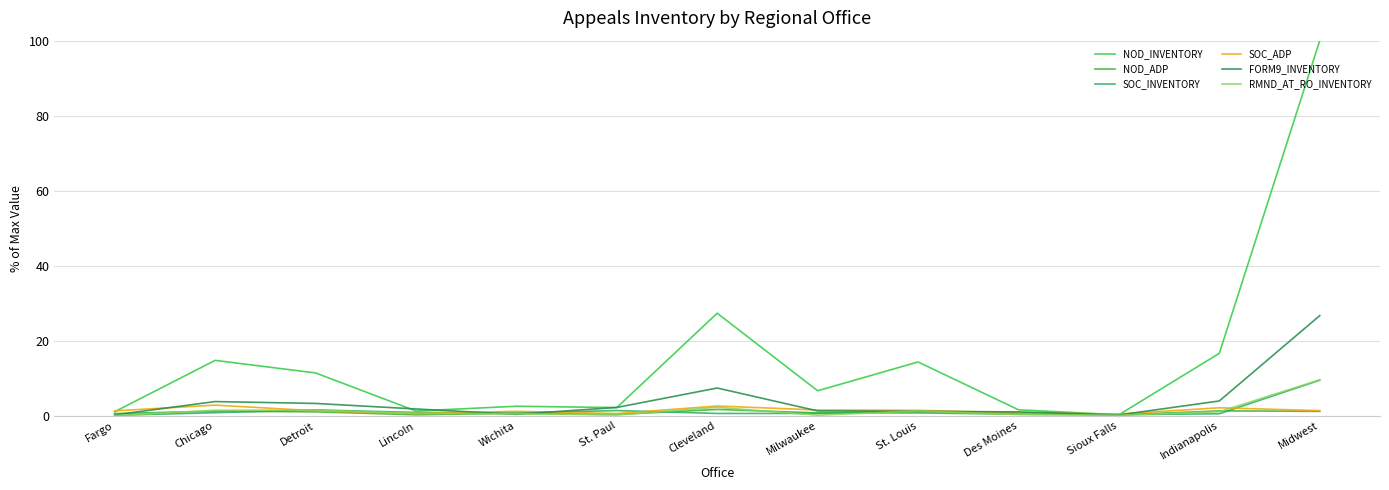

What is the approximate value of NOD_ADP at St. Paul?

0.3